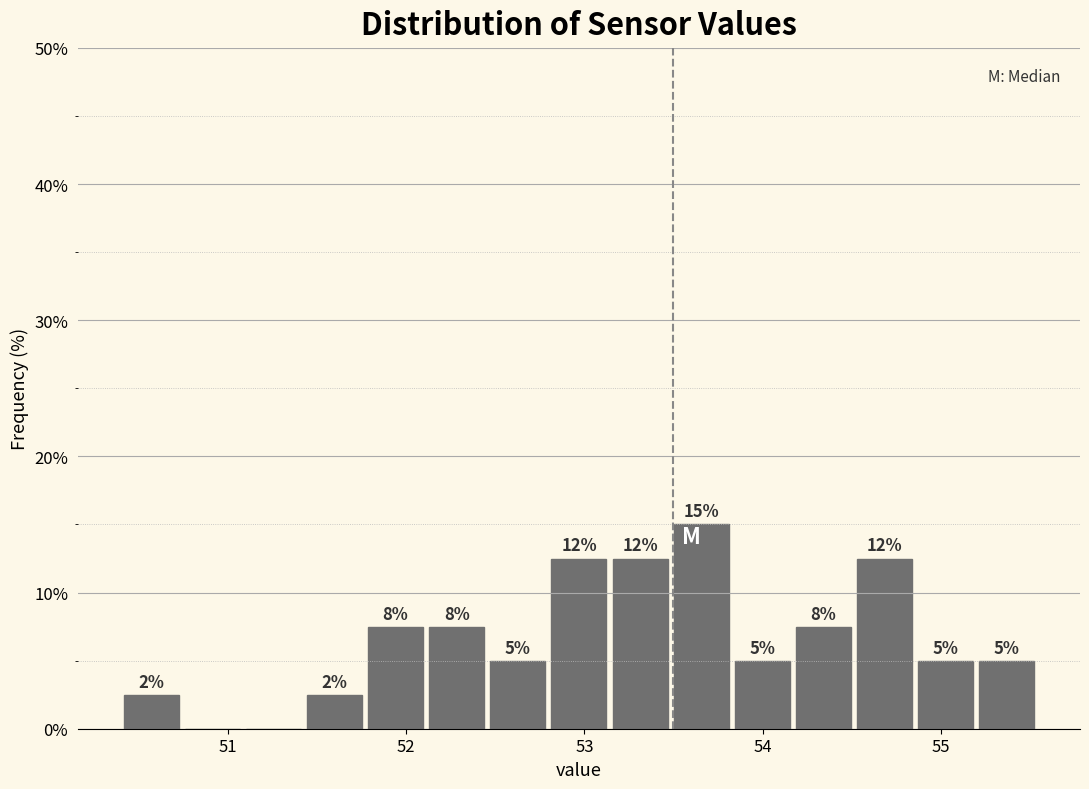

Around what value on the x-axis is the tallest bar? Give the approximate position of its centre, as read against the axis.

53.7